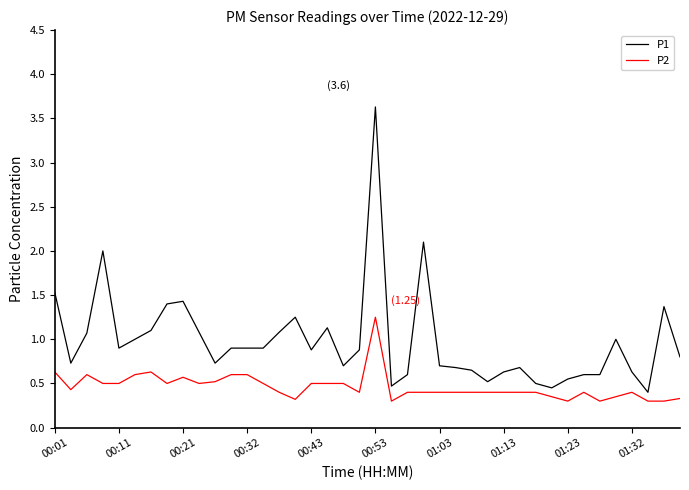

True or false: P1 and P2 cross at least once.

False